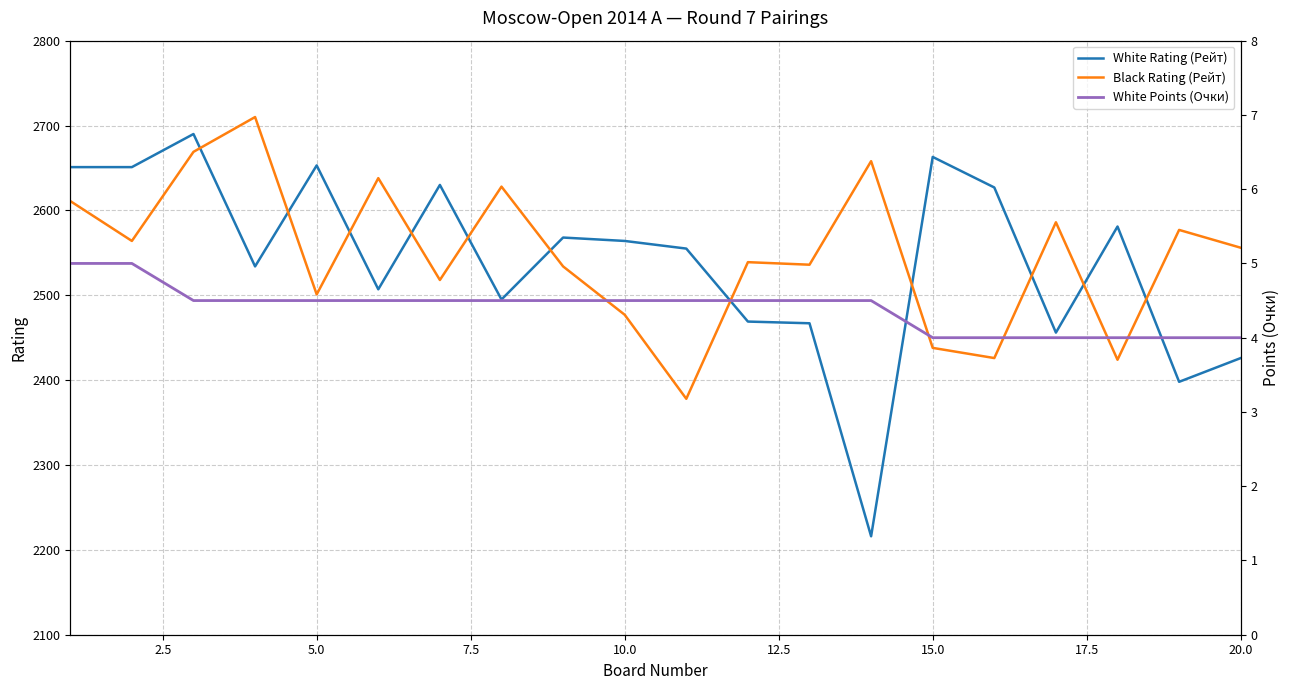

True or false: Black Rating (Рейт) and White Points (Очки) cross at least once.

False